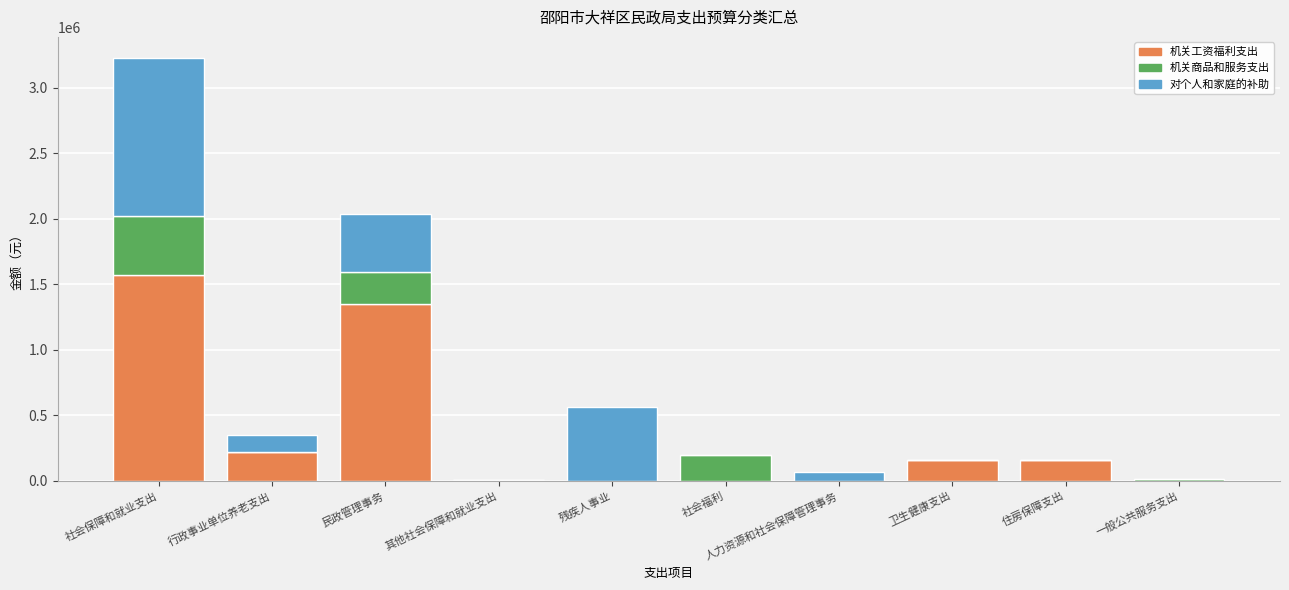

What is the total value across all series at 残疾人事业?

564000.0